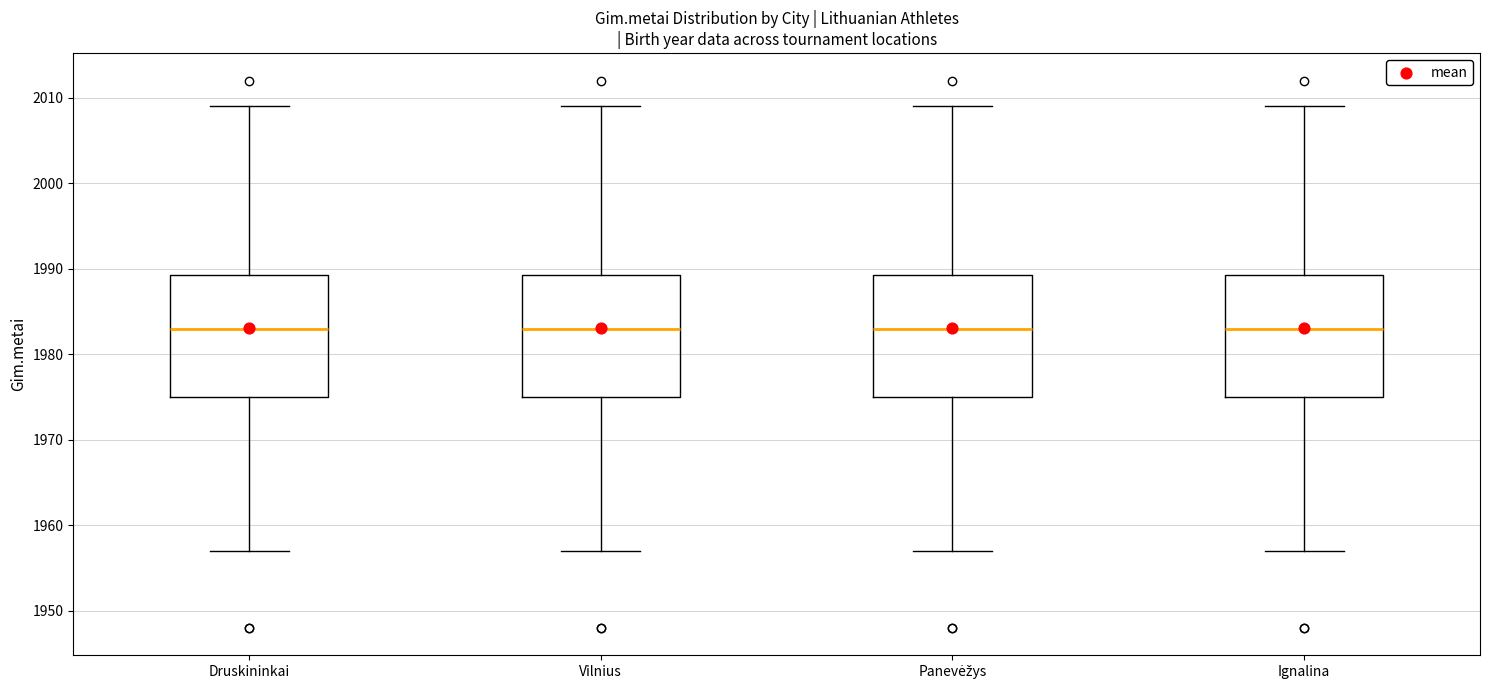

Reading left to right, read every box against the y-axis: the position of its median line, the range the box covers, and the ends of its whiskers. The values are not printed on the chart, so give them approximately, as read against the axis.

Druskininkai: median 1983, box 1975 to 1989, whiskers 1957 to 2009
Vilnius: median 1983, box 1975 to 1989, whiskers 1957 to 2009
Panevėžys: median 1983, box 1975 to 1989, whiskers 1957 to 2009
Ignalina: median 1983, box 1975 to 1989, whiskers 1957 to 2009